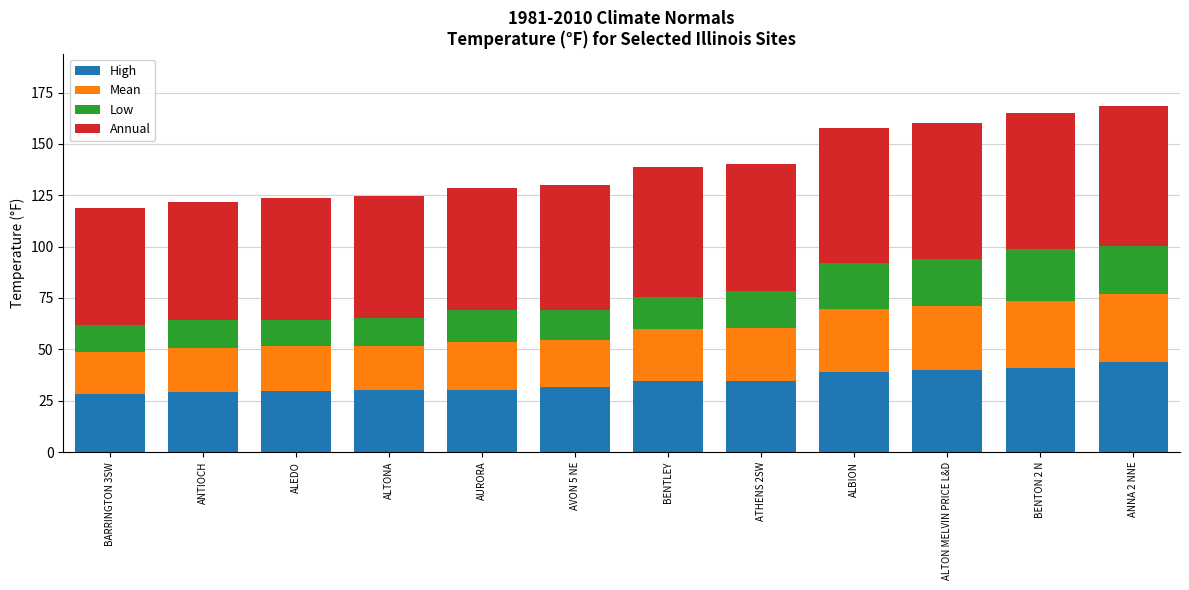

What is the average value of the High series?

34.3